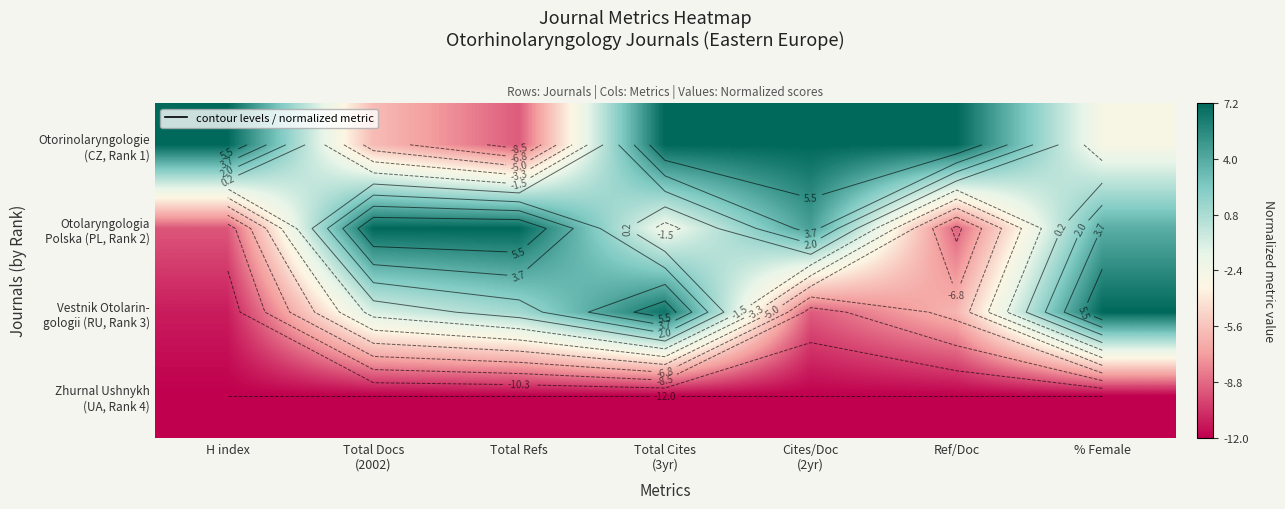

The value of Zhurnal Ushnykh (UA, Rank 4) at Total Docs (2002) is -12.0. True or false?

True